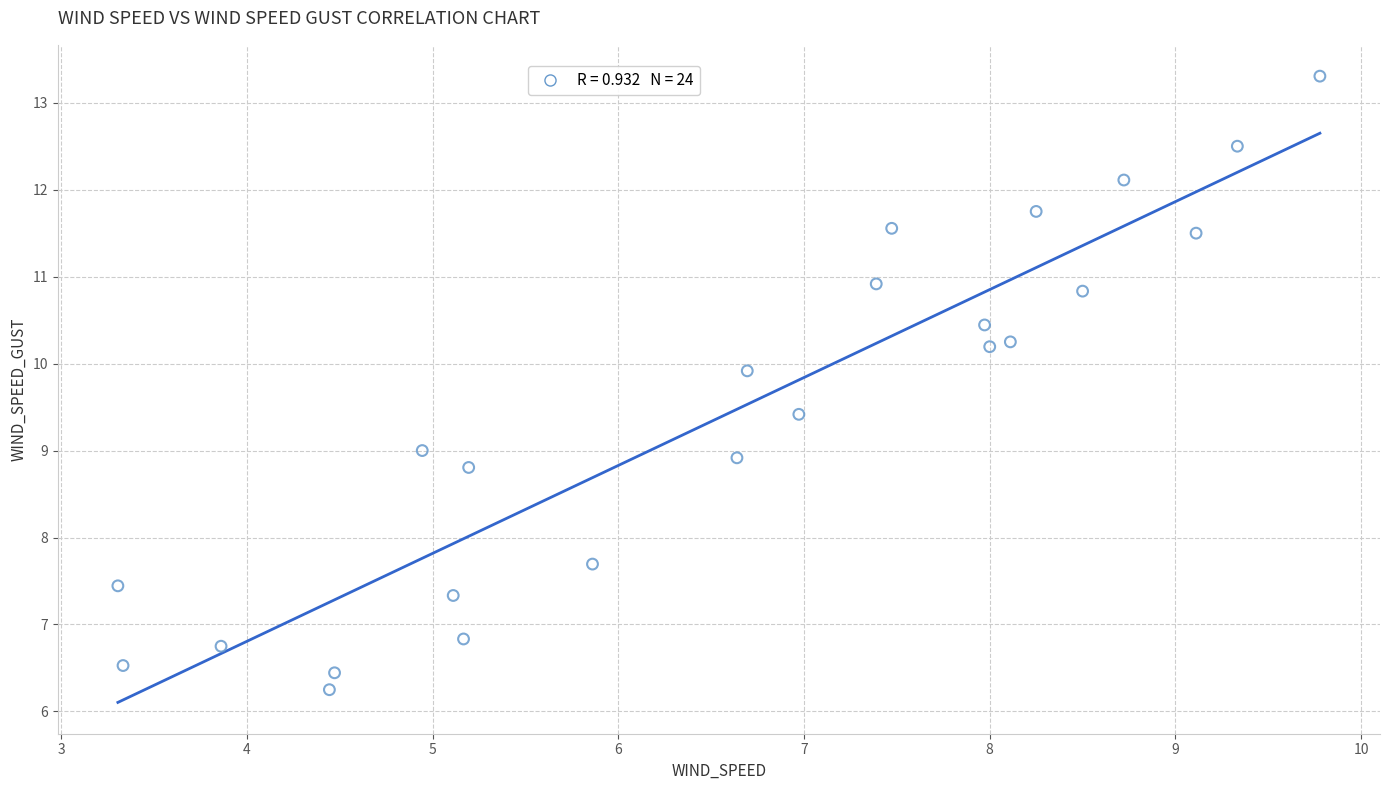

What is the range of Y values (max minus min)?

7.1